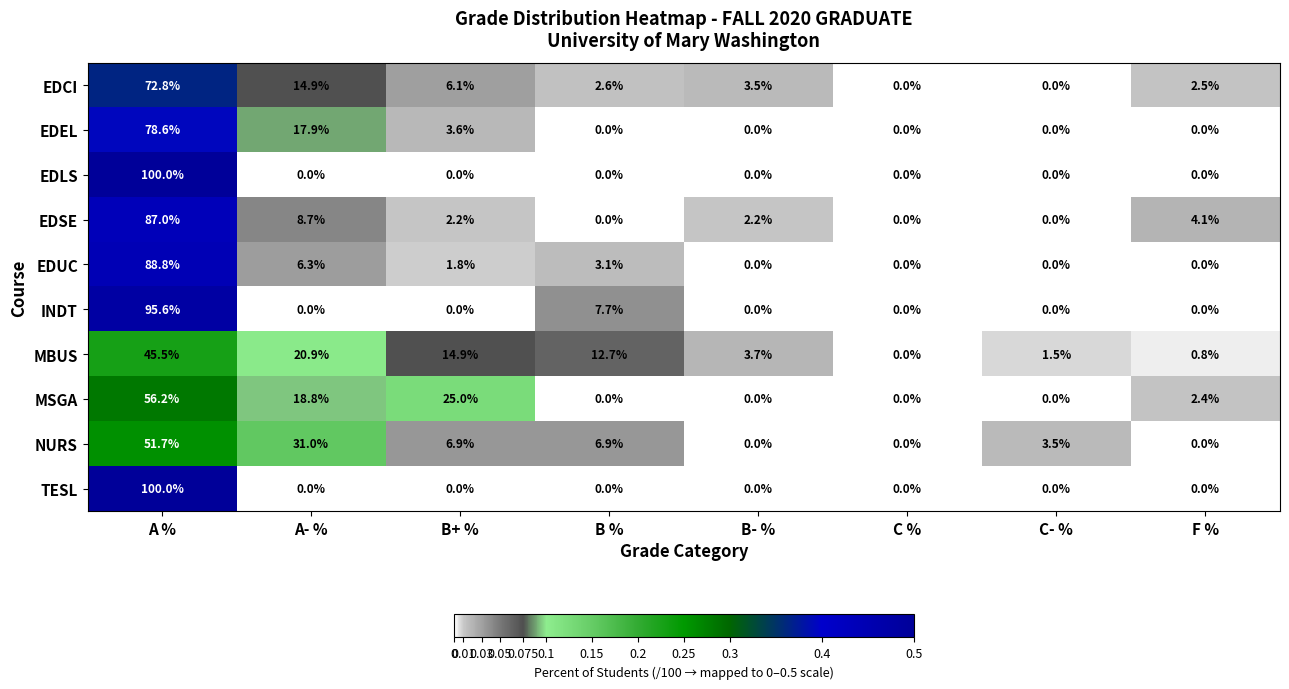

Which category has the highest value in the MBUS series?

A %